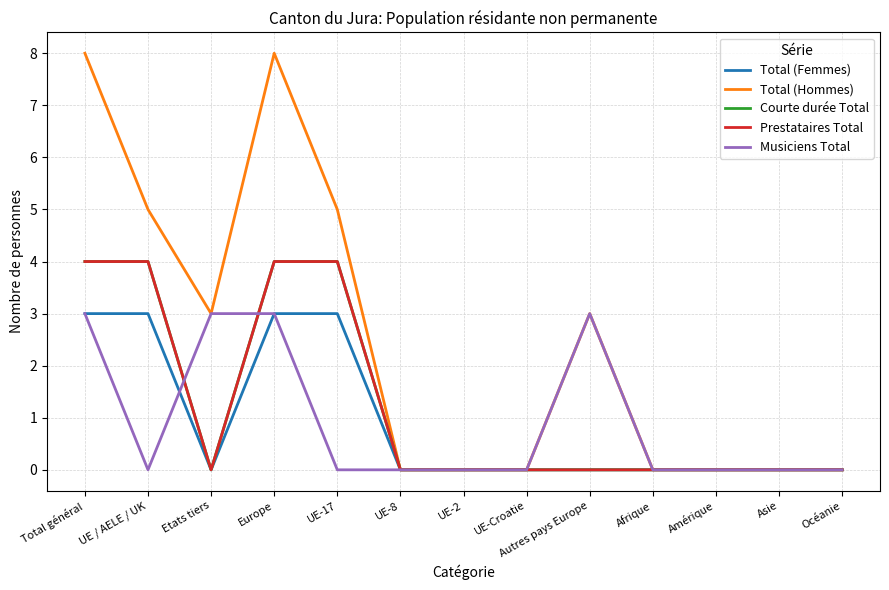

What is the approximate value of Musiciens Total at Total général?

3